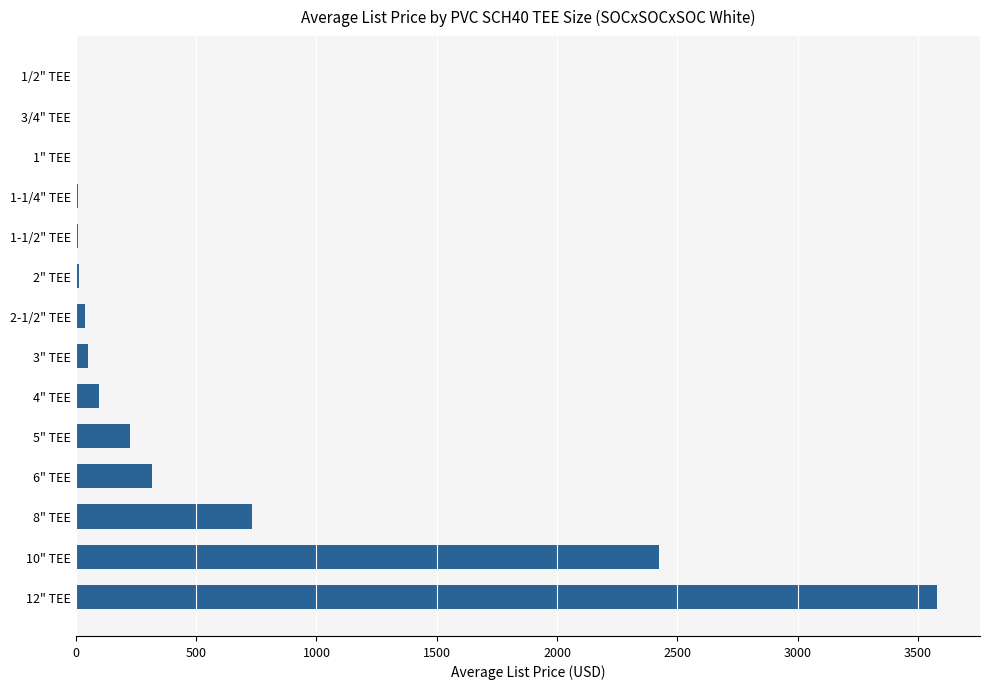

Approximately how many times larger is the value at 6" TEE compared to 4" TEE?

3.4